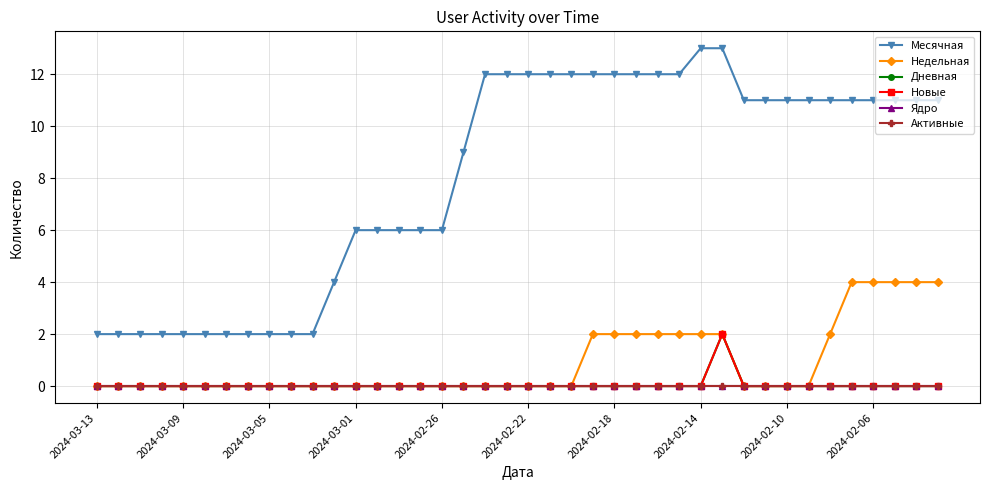

Does the chart have visible grid lines?

Yes